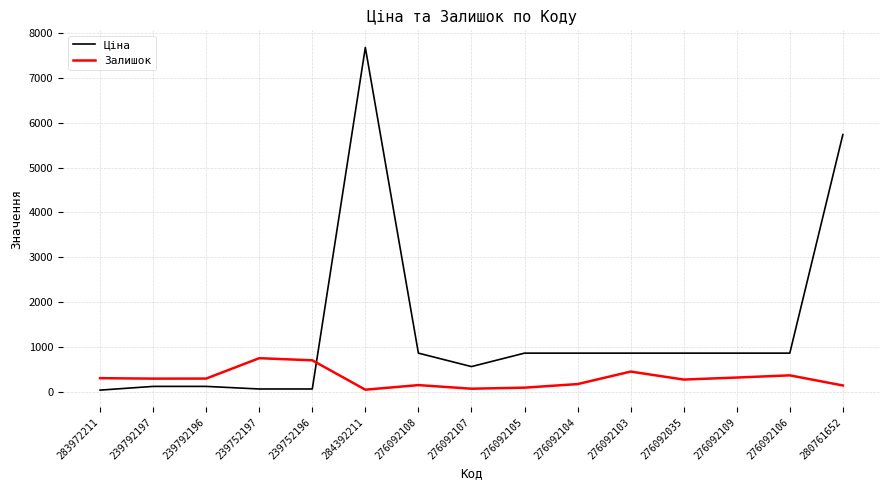

Is this an area chart (filled region under the line)?

No